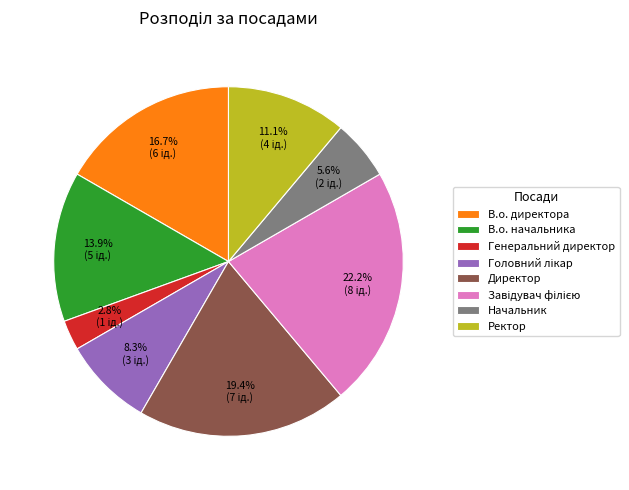

How many slices are in this pie chart?

8